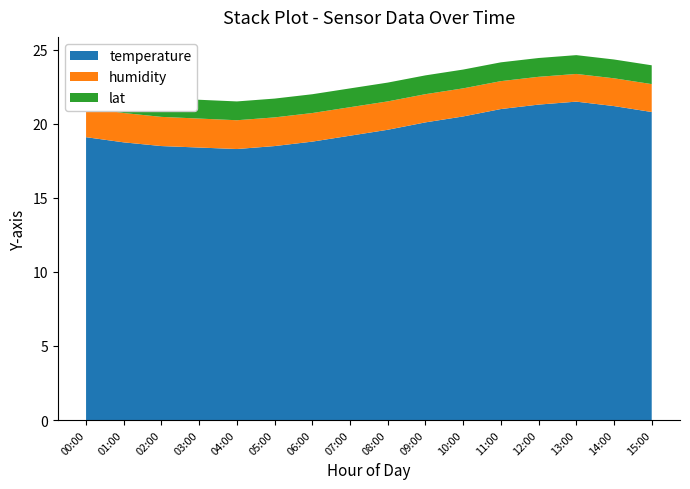

What is the total value across all series at 06:00?

22.0